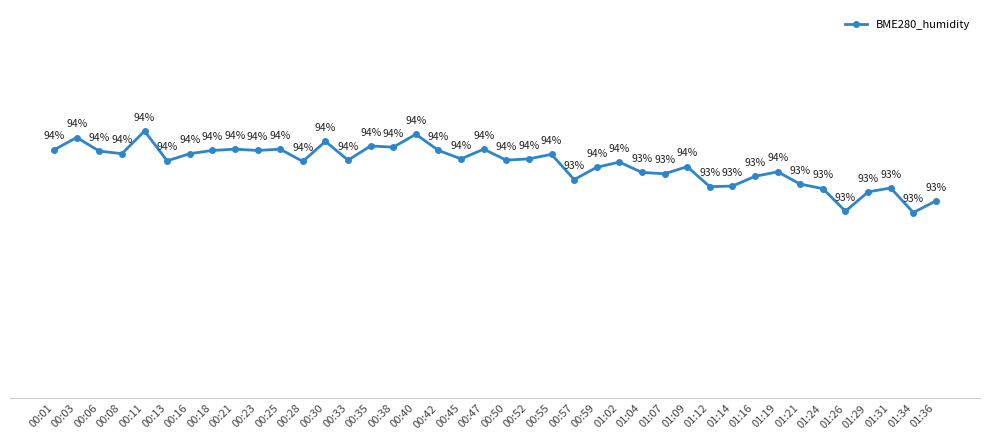

What is the label of the 14th point from the right?

01:04